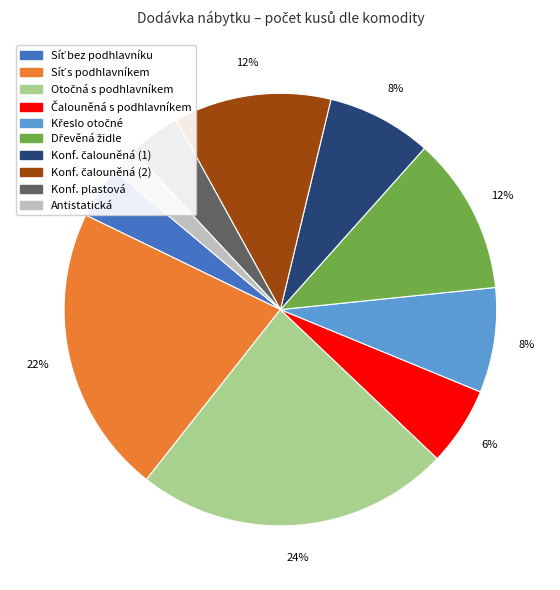

Is there any slice that represents more than half of the pie?

No